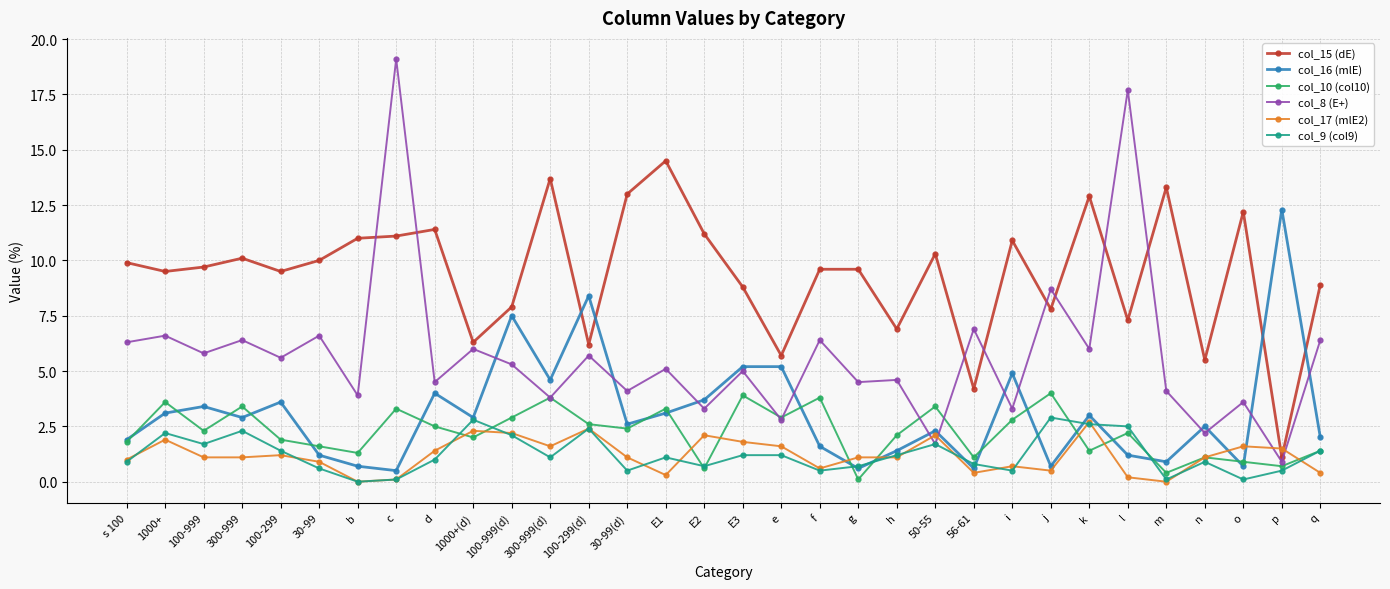

What are all the series names shown in the legend?

col_15 (dE), col_16 (mlE), col_10 (col10), col_8 (E+), col_17 (mlE2), col_9 (col9)